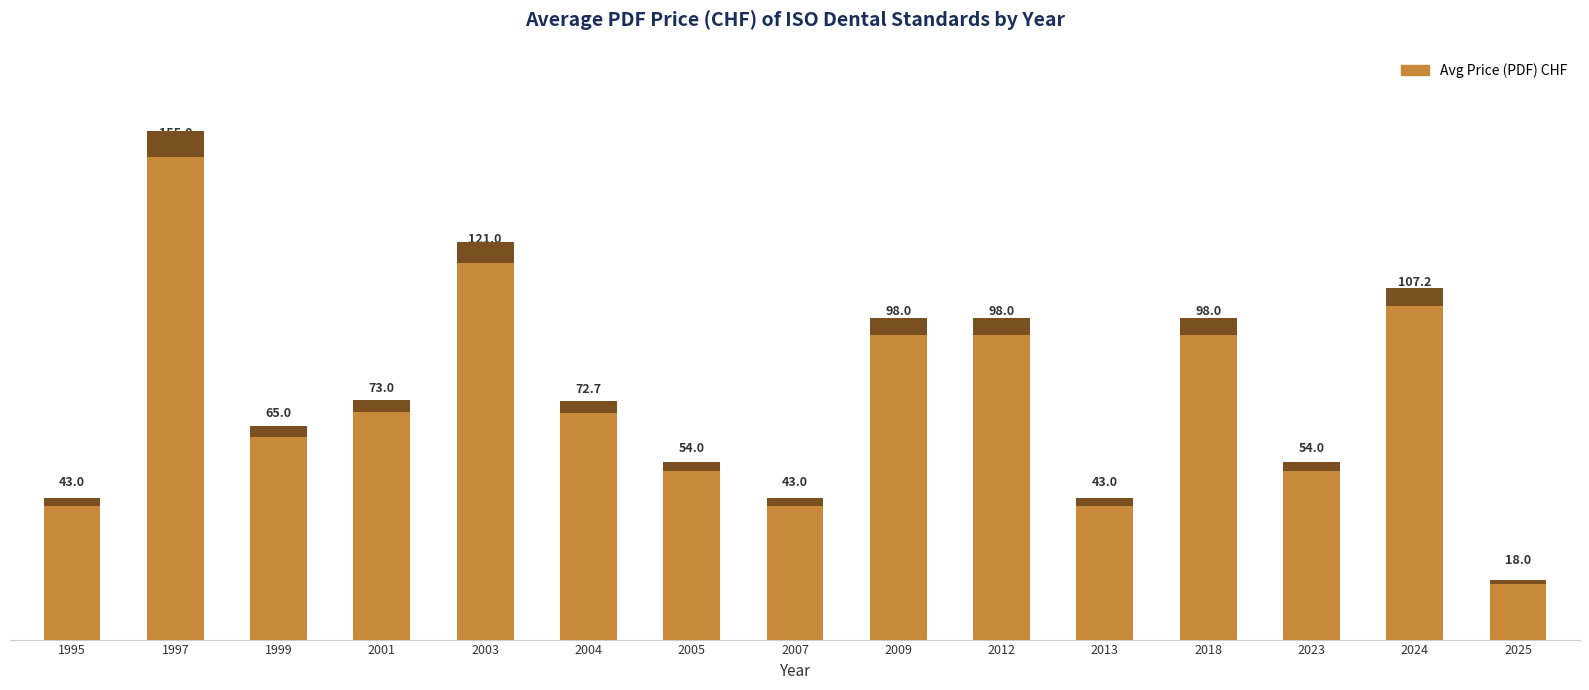

What is the maximum value shown in the chart?

155.0